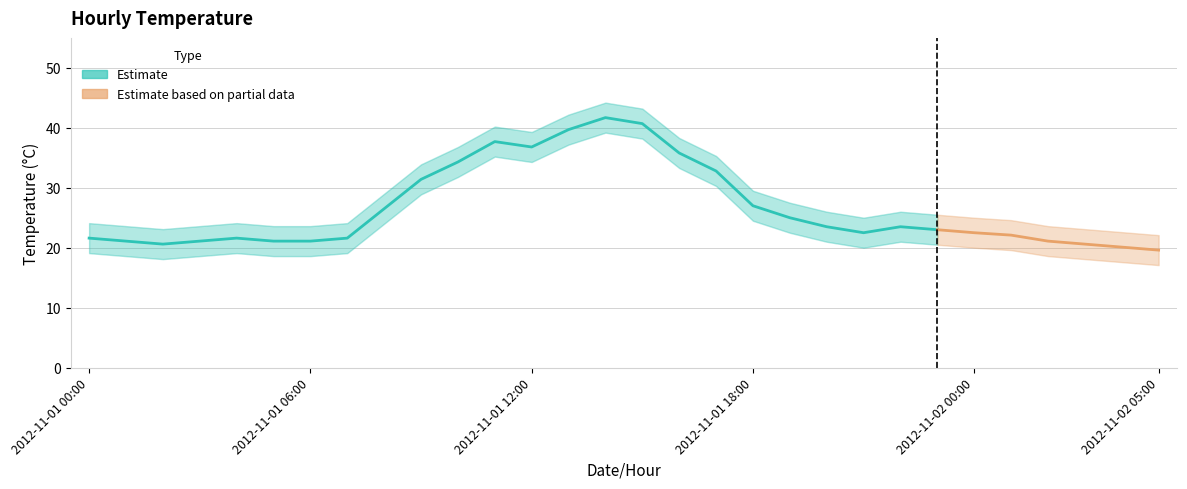

At which label is Daily Mean Temp closest to 30?

2012-11-01 09:00